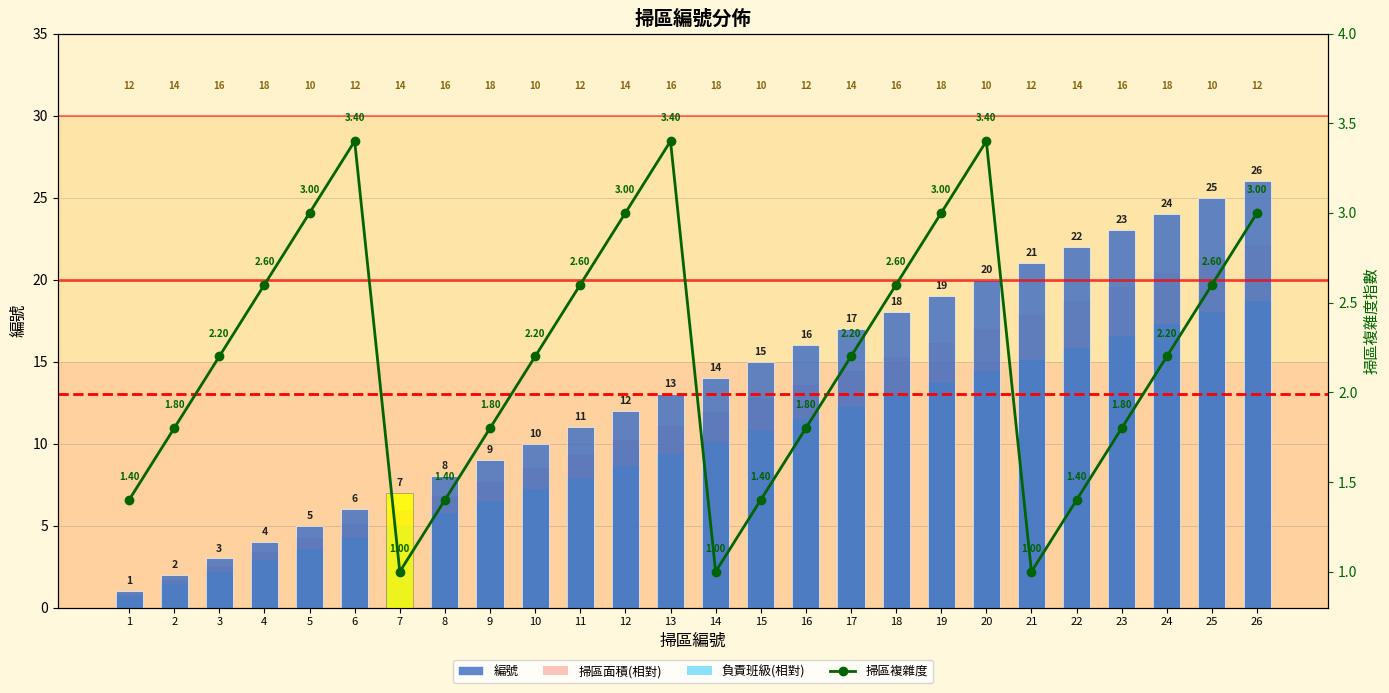

At which category is the sum across all series the highest?

26